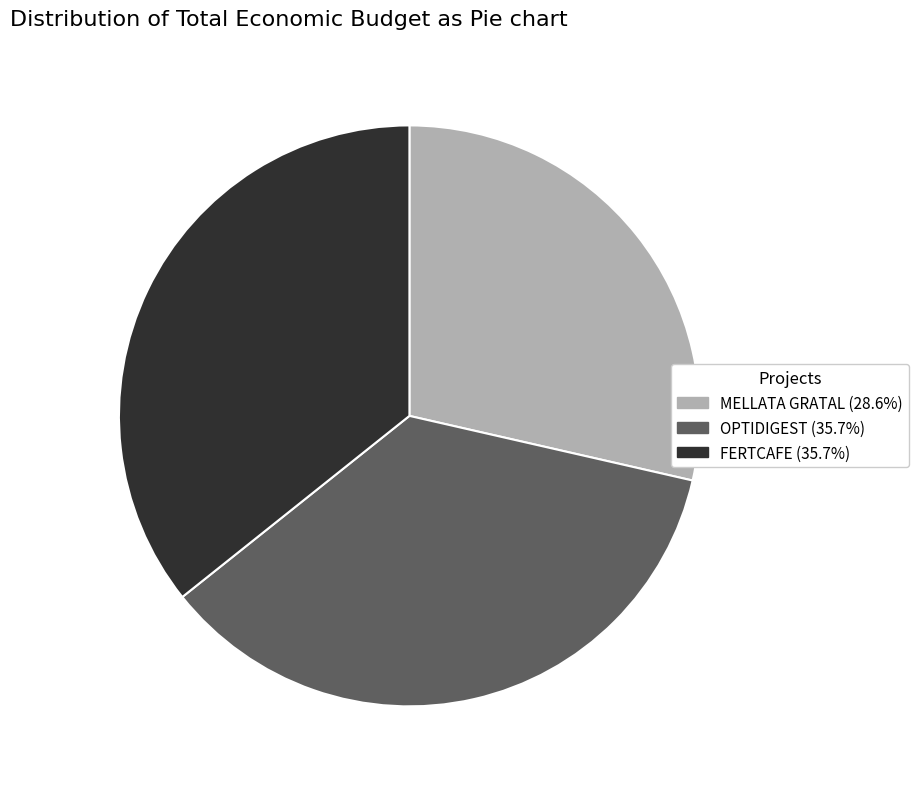

Is there a majority slice in this chart?

No